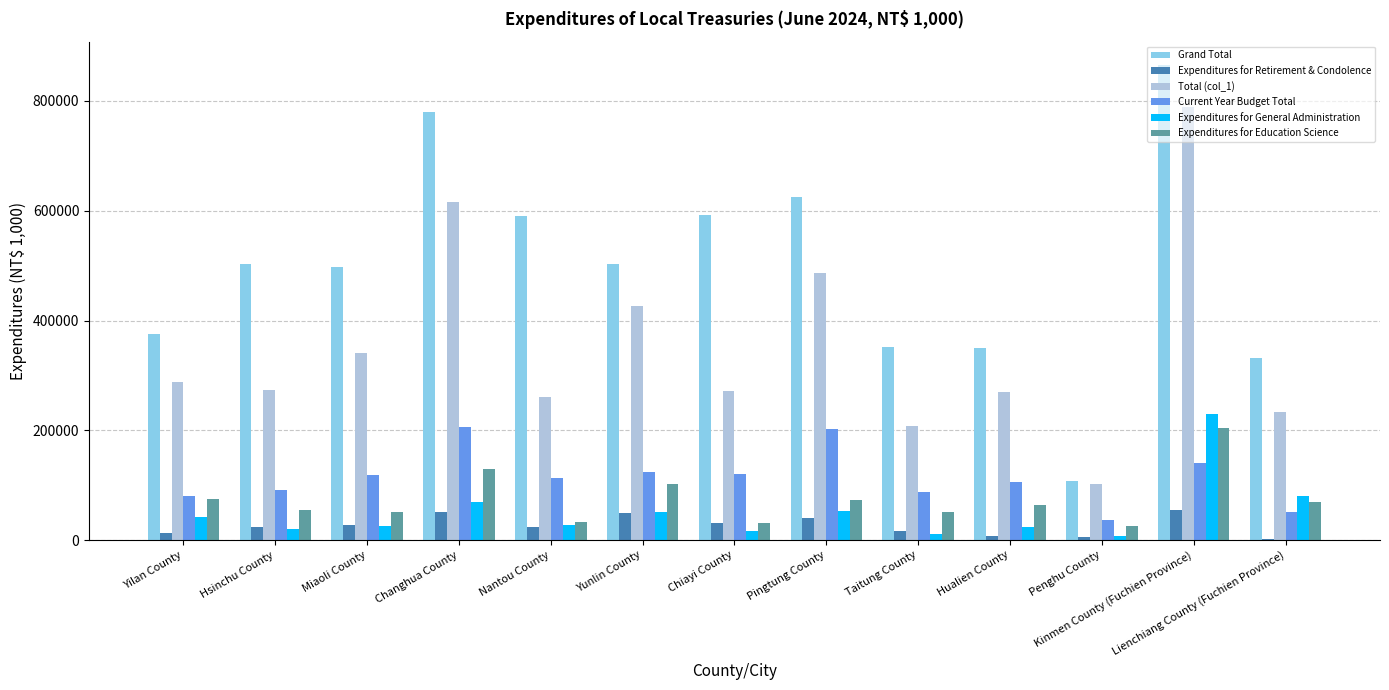

Are the bars grouped side by side (vs. stacked)?

Yes